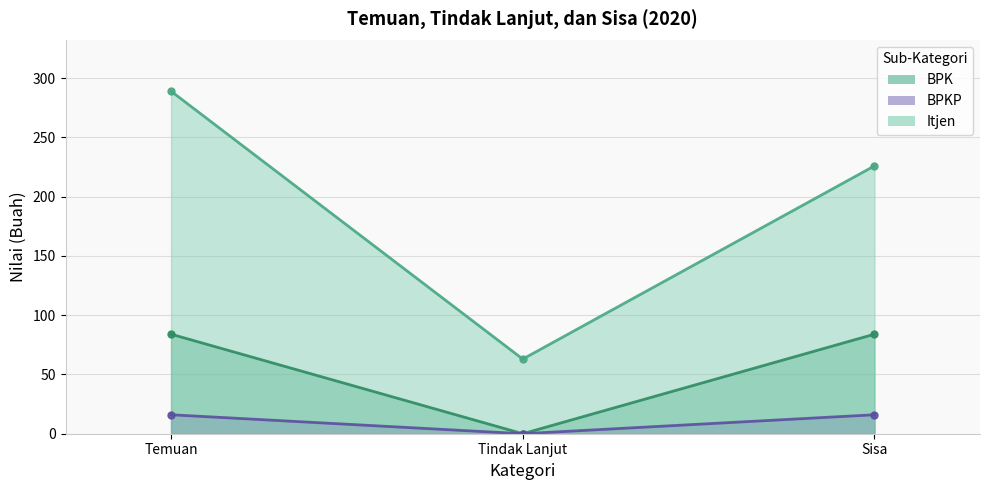

Reading right to left, extract all data points from this chart.

BPK: Sisa=84	Tindak Lanjut=0	Temuan=84
BPKP: Sisa=16	Tindak Lanjut=0	Temuan=16
Itjen: Sisa=226	Tindak Lanjut=63	Temuan=289